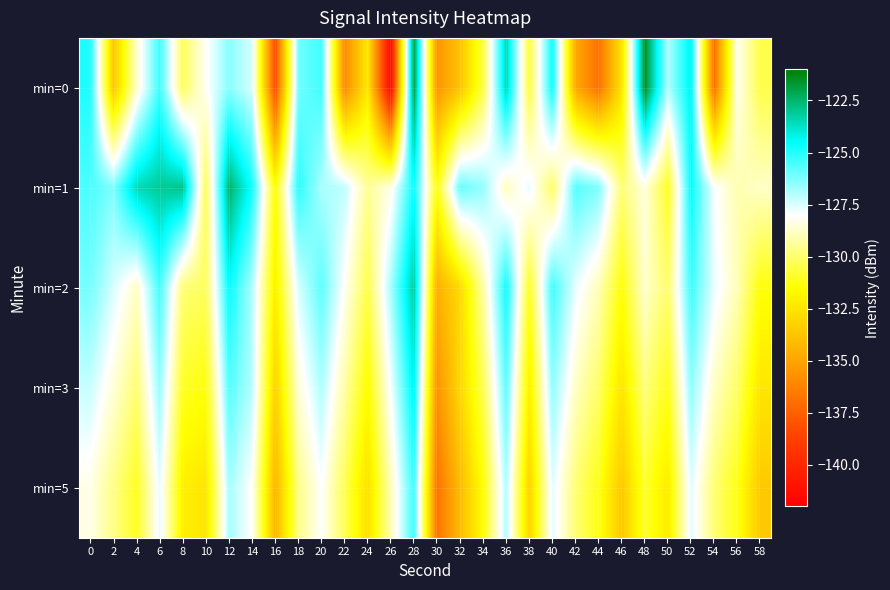

How many categories are shown in the chart?

30